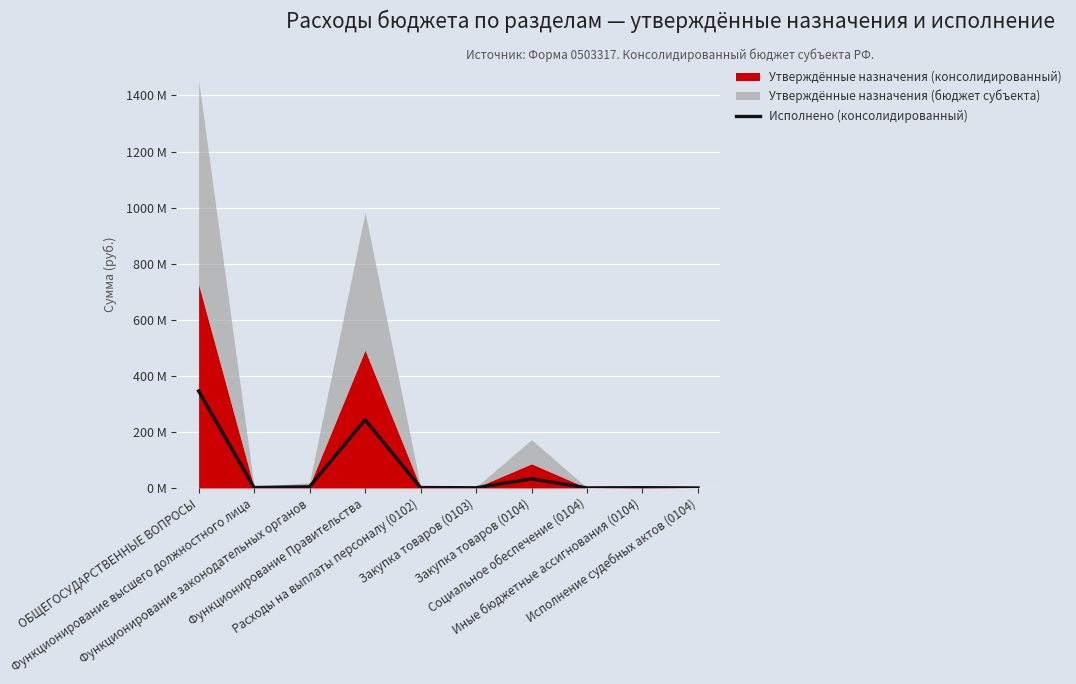

At which category does the chart reach its peak across all series?

ОБЩЕГОСУДАРСТВЕННЫЕ ВОПРОСЫ